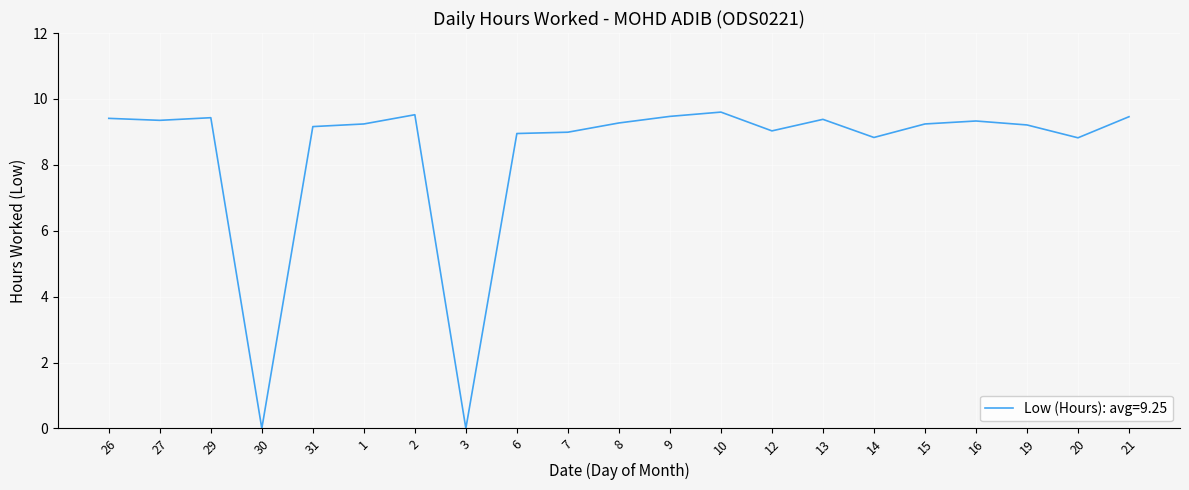

What is the difference between the values at 13 and 30?

9.4